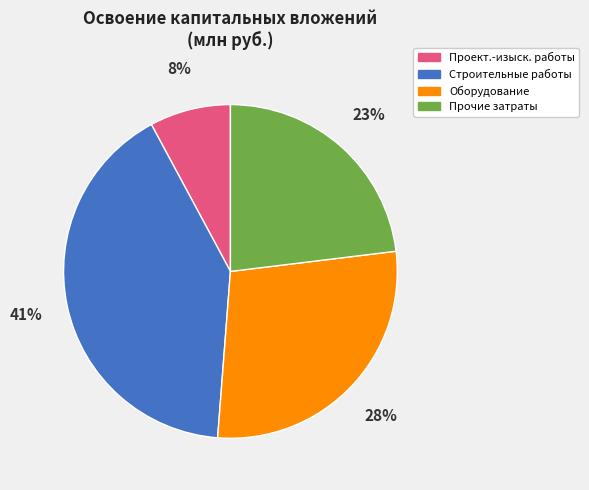

Is there a majority slice in this chart?

No